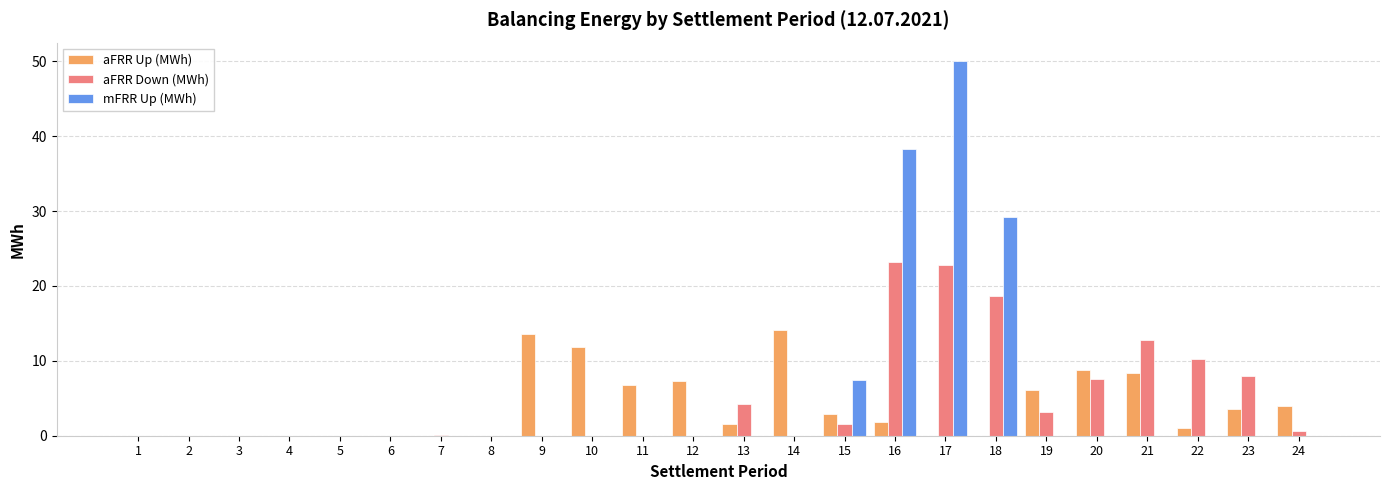

Which series changed the most between 7 and 20?

aFRR Up (MWh)